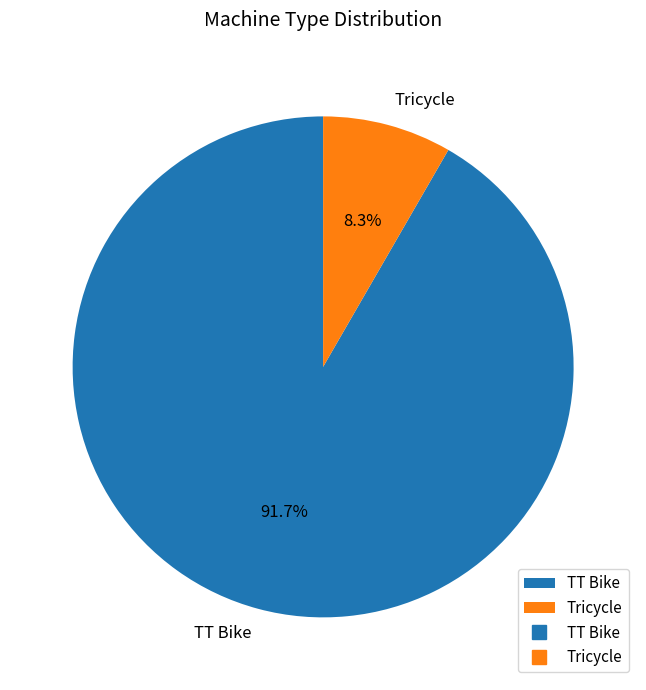

Which slice is the smallest?

Tricycle